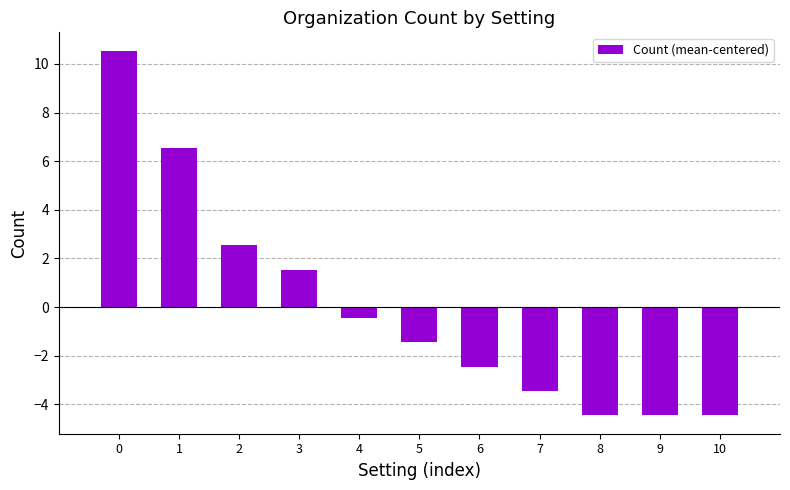

The value at 4 is -0.5. True or false?

True